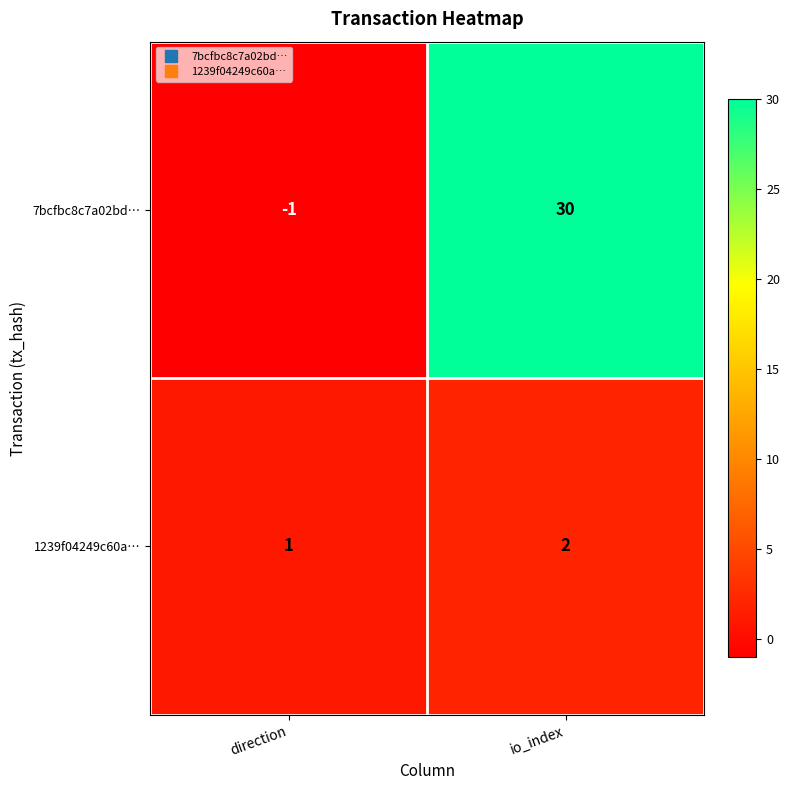

What is the sum of the 7bcfbc8c7a02bd… values at direction and io_index?

29